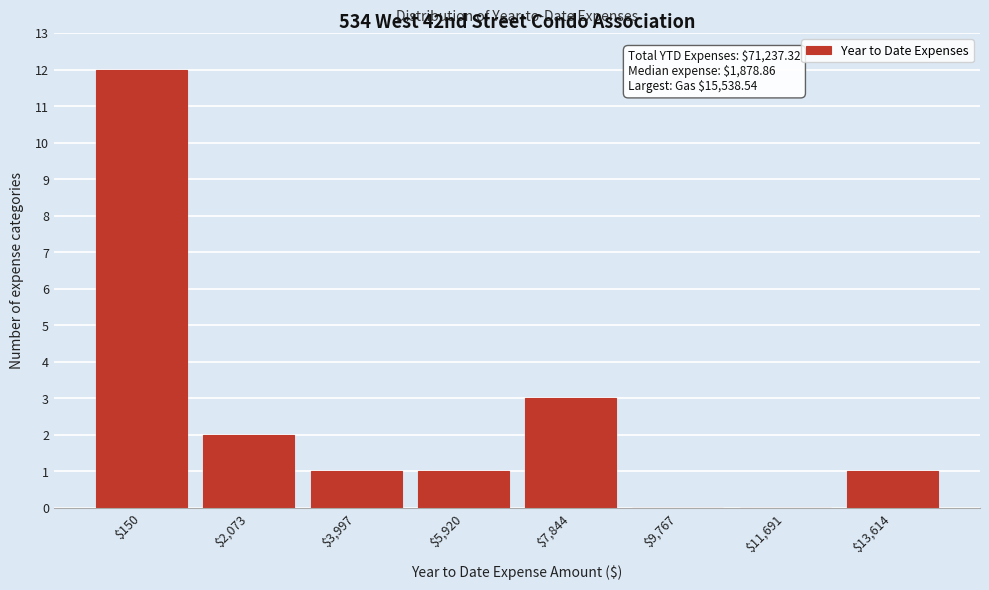

At which category does the chart reach its peak across all series?

$150